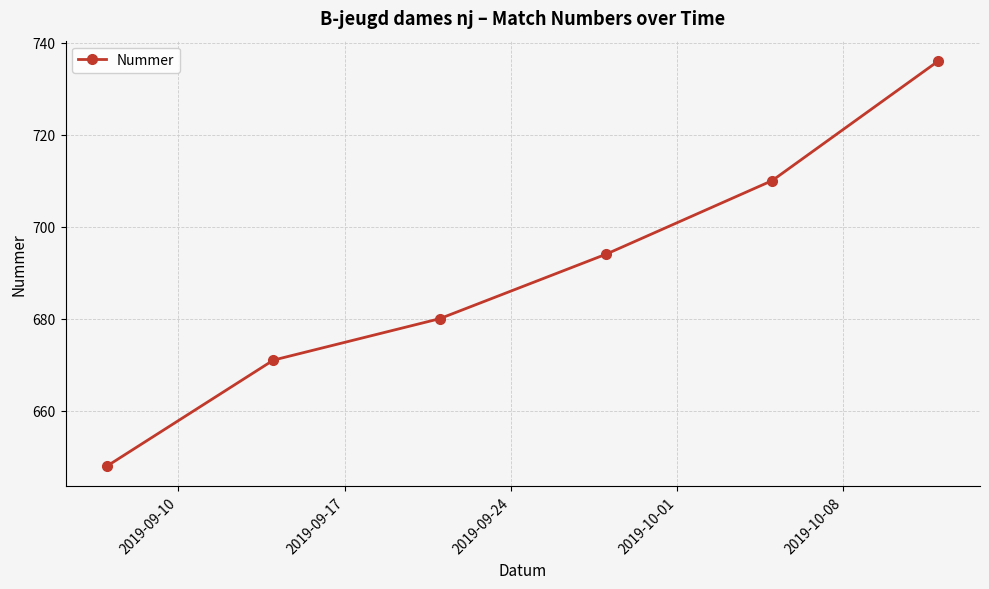

What is the value of the 5th point from the left?

710